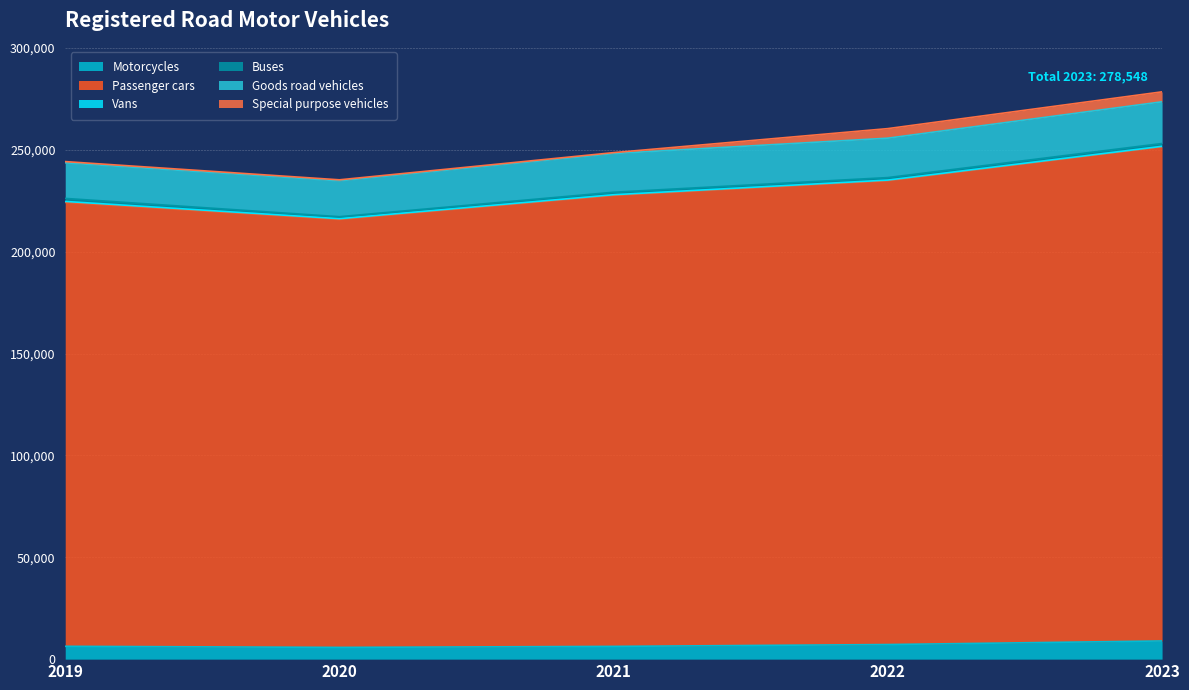

What is the spread (max minus min) of values at 2019?

217491